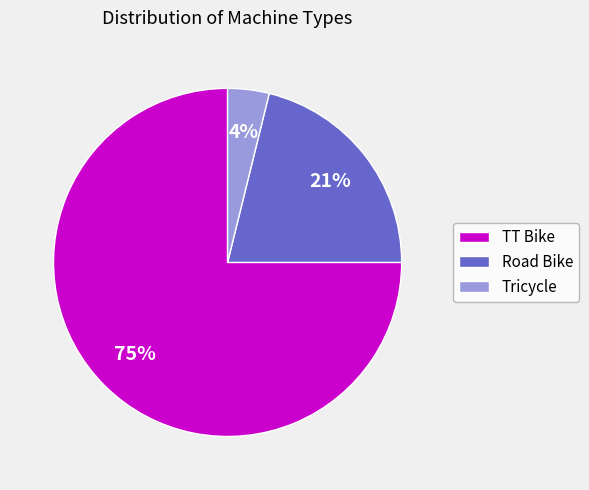

To the nearest percent, what is the difference between the largest and smallest slice percentages?

71%